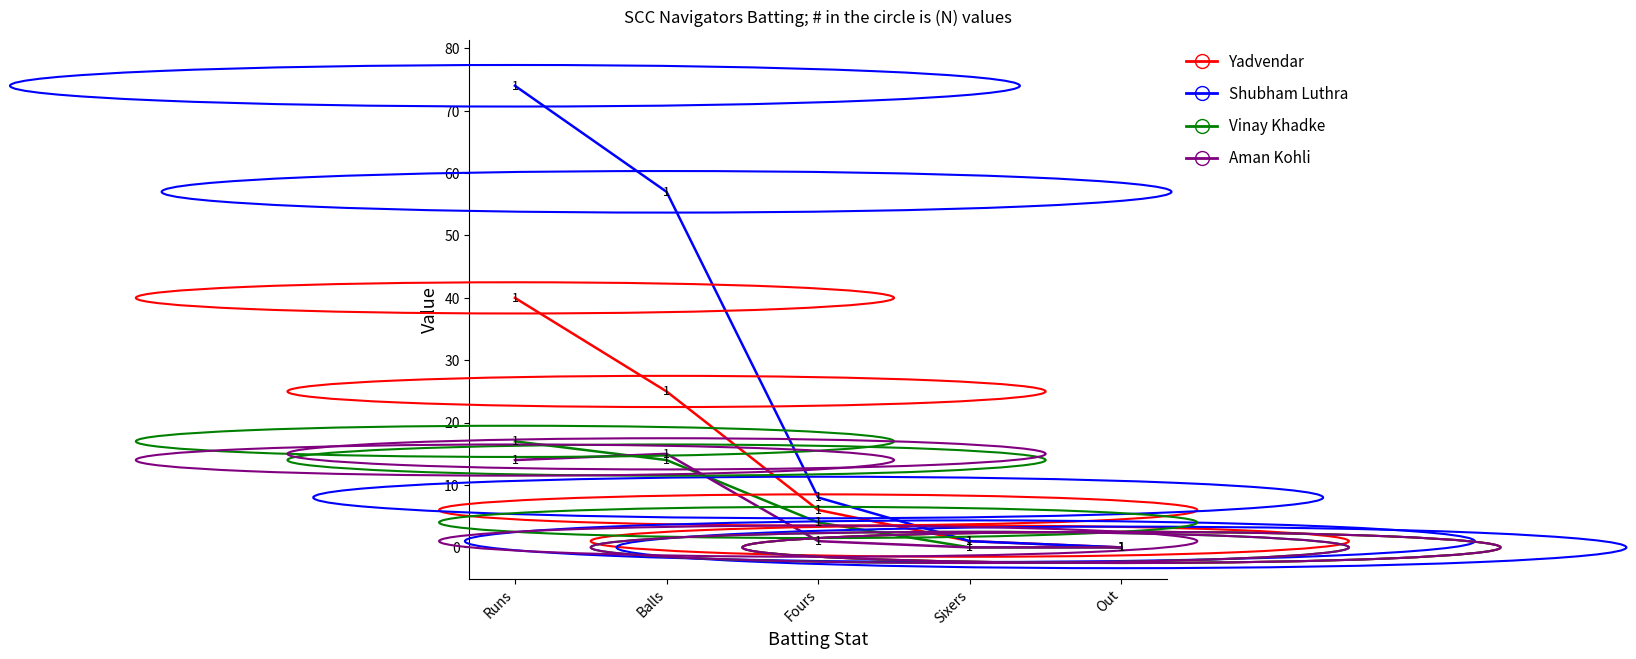

How many lines are shown in the chart?

4